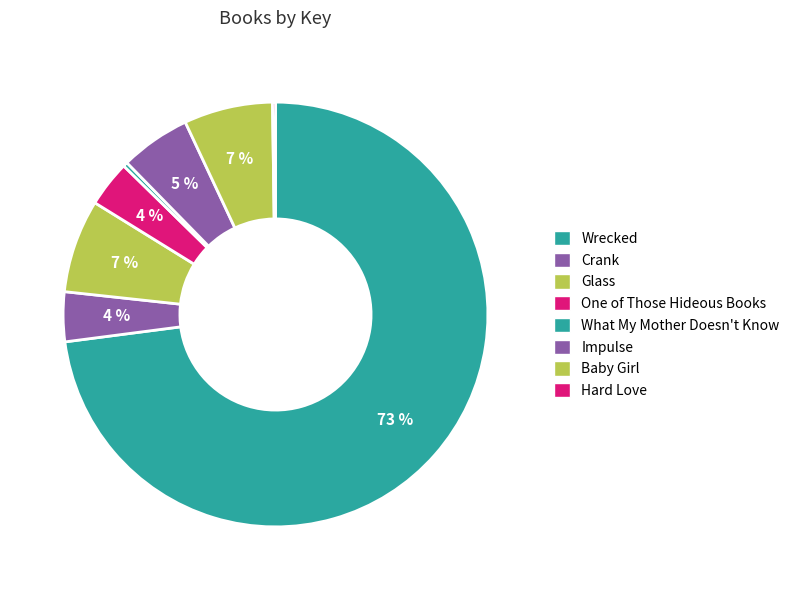

What is the majority slice?

Wrecked